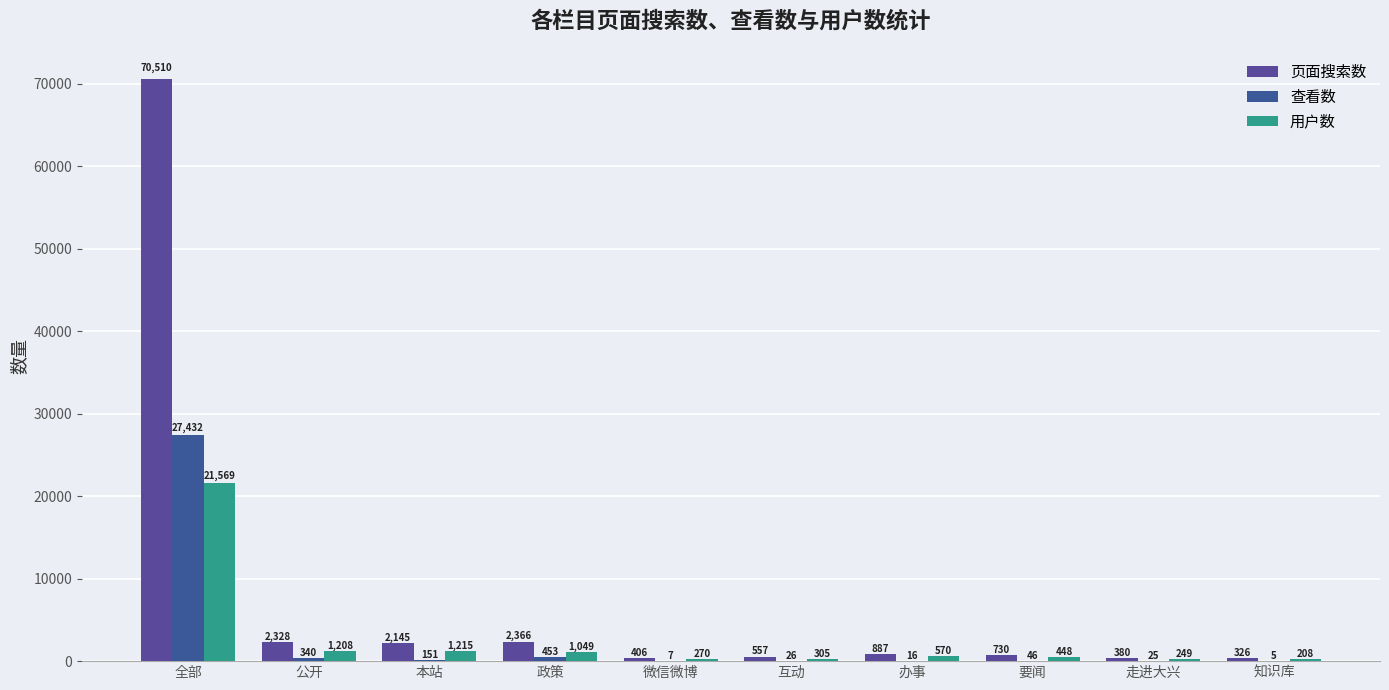

Which series has the largest total across all categories?

页面搜索数